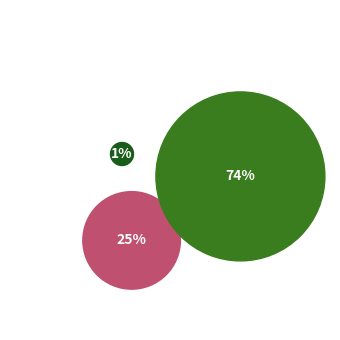

Is it true that Zobu higiēna is 1% of the pie?

True